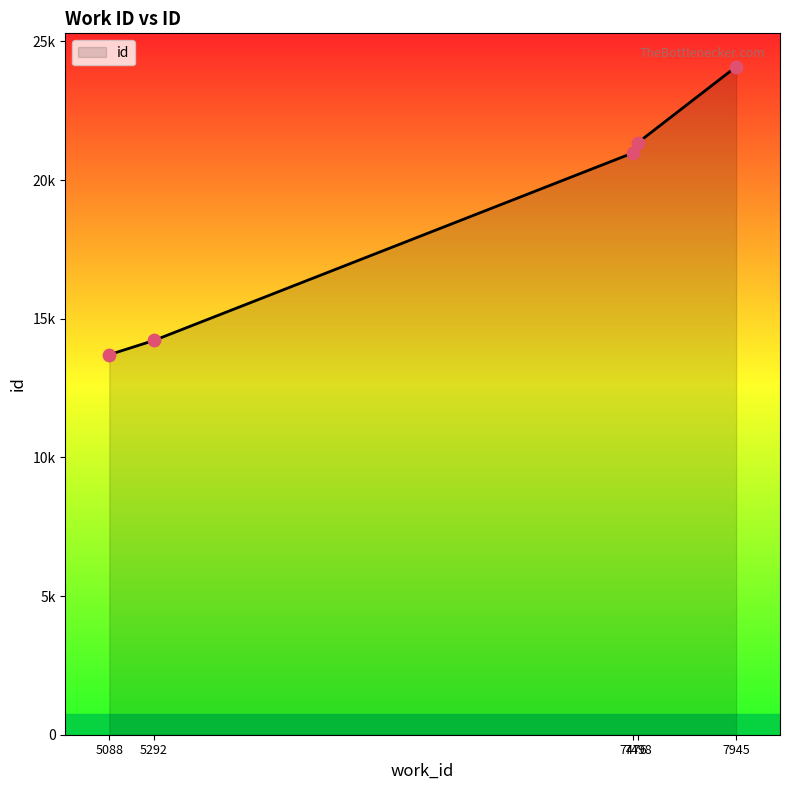

Between 5088 and 7498, which is larger?

7498